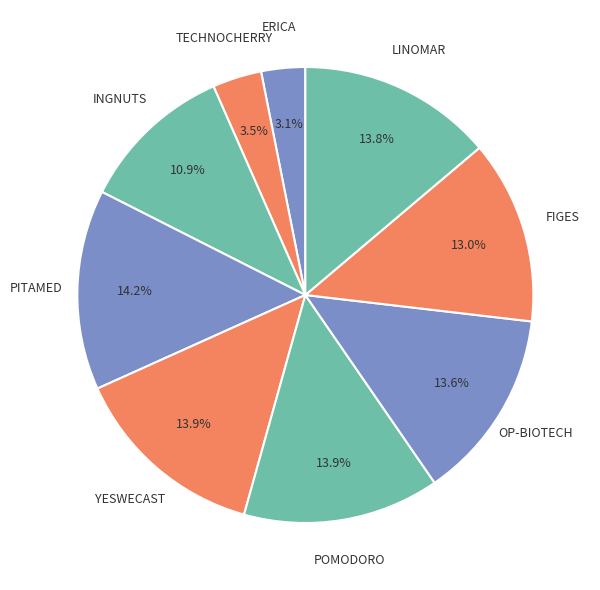

How many segments does this pie chart have?

9